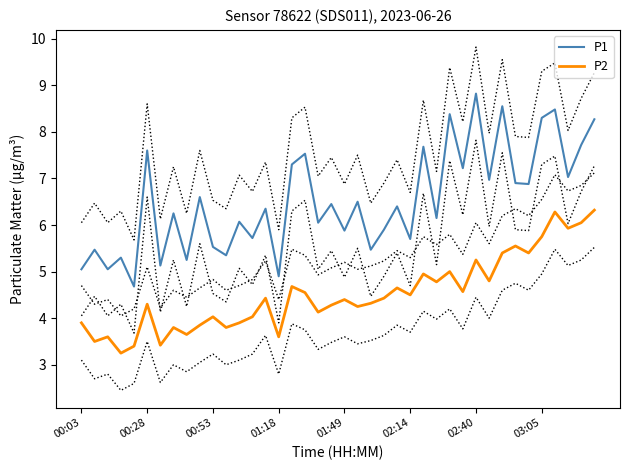

At which label does P1 first exceed 6?

00:28